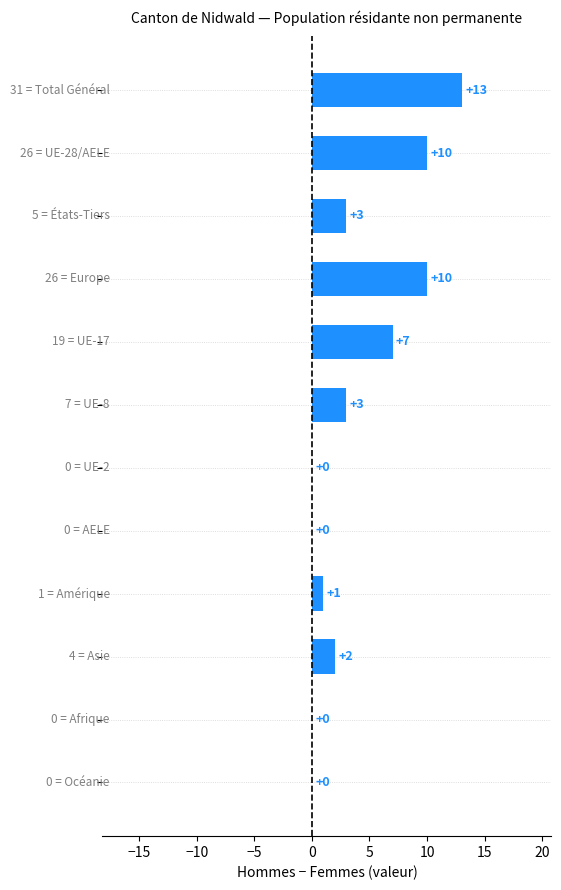

What is the maximum value shown in the chart?

13